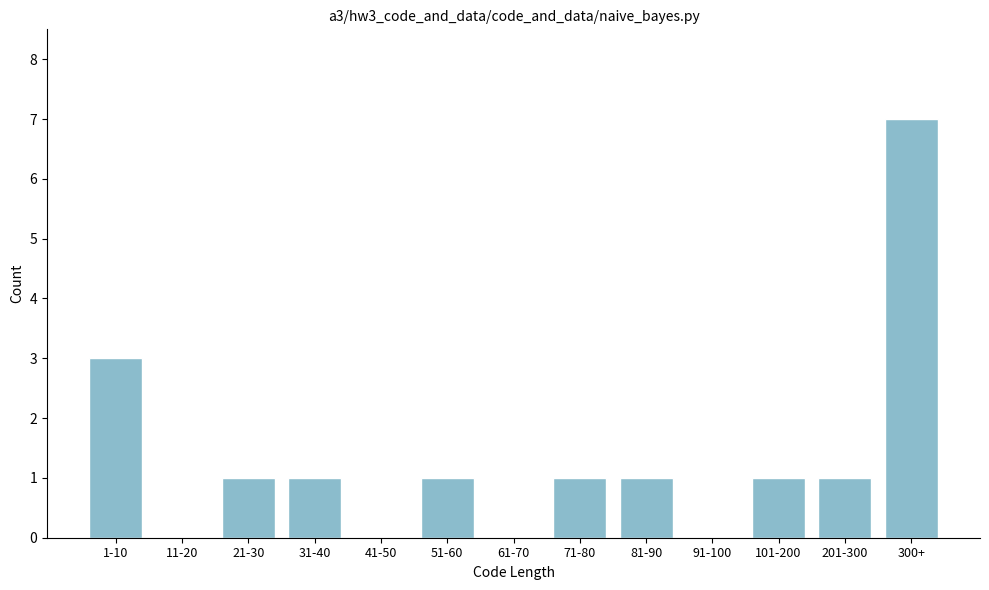

Reading left to right, extract all data points from this chart.

1-10=3	11-20=0	21-30=1	31-40=1	41-50=0	51-60=1	61-70=0	71-80=1	81-90=1	91-100=0	101-200=1	201-300=1	300+=7